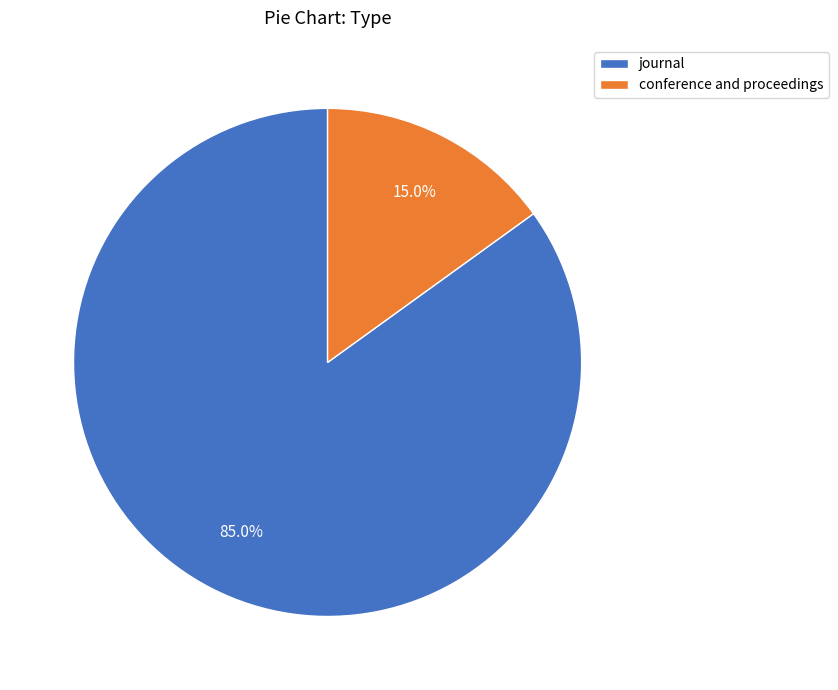

Which slice is the smallest?

conference and proceedings